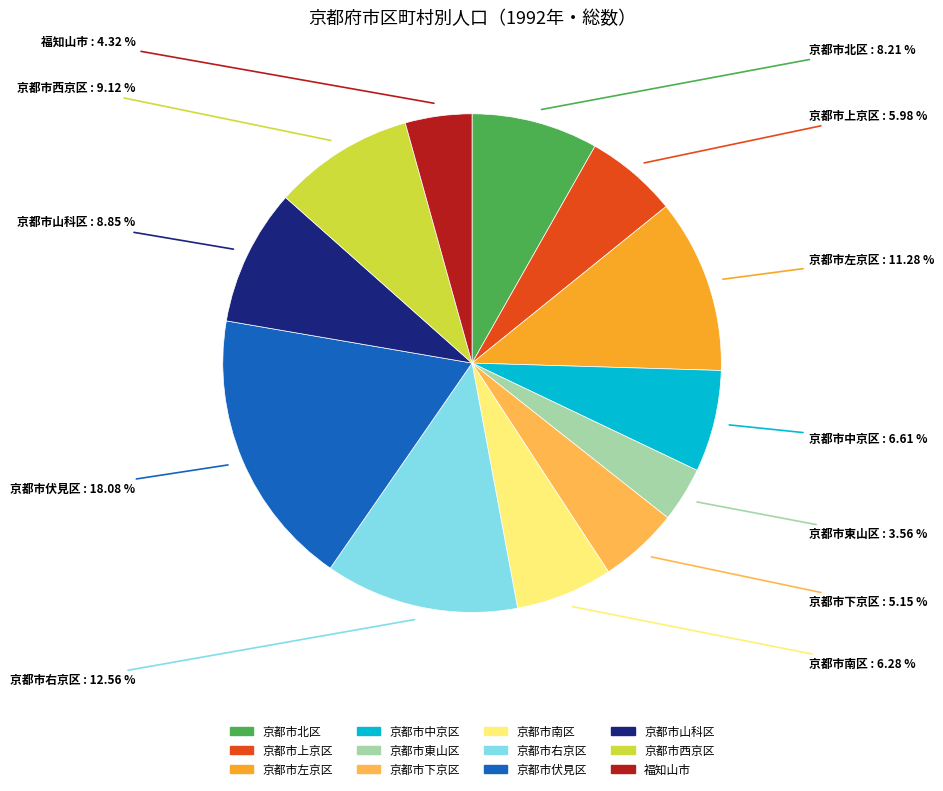

What is the largest slice in the pie chart?

京都市伏見区